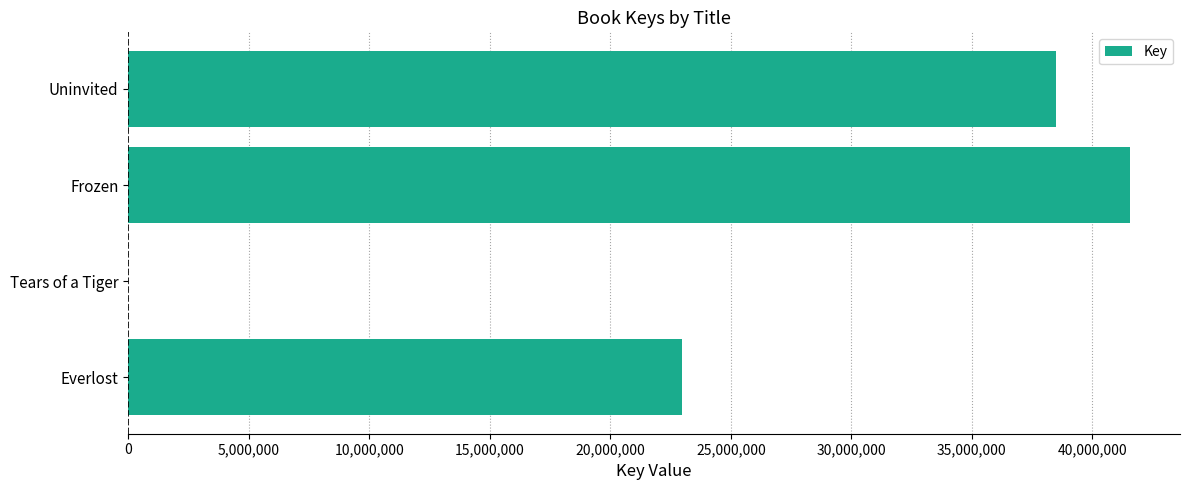

At which label is the value closest to 20780420?

Everlost